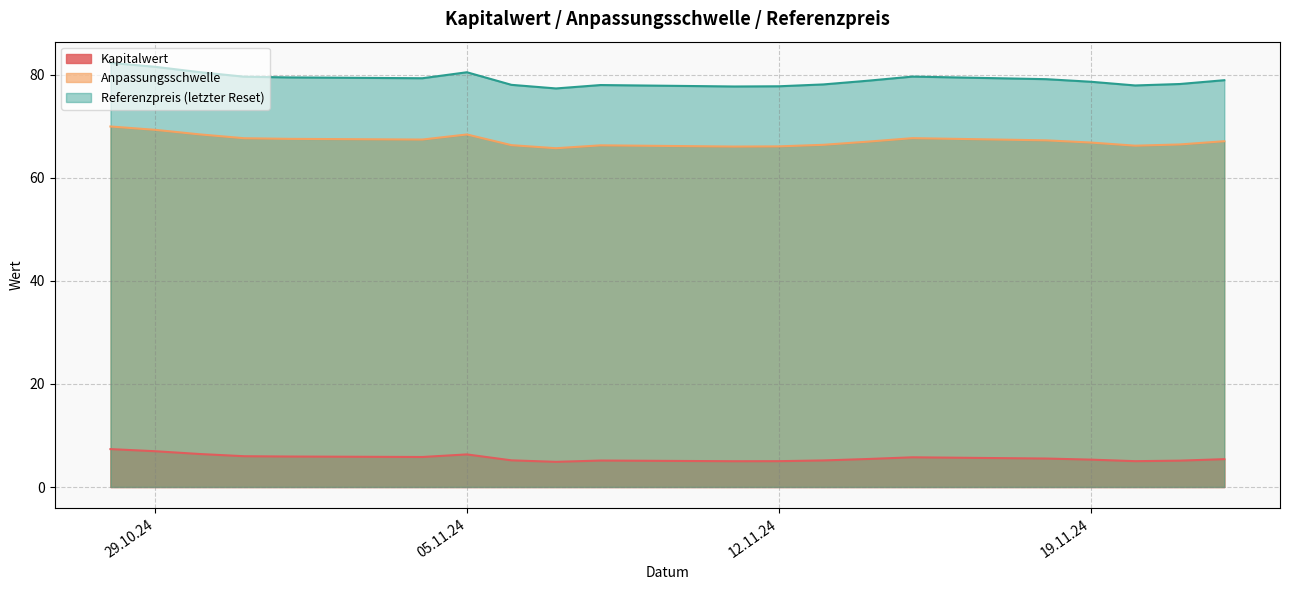

True or false: Referenzpreis has a value of 78.6 at 2024-11-19.

True